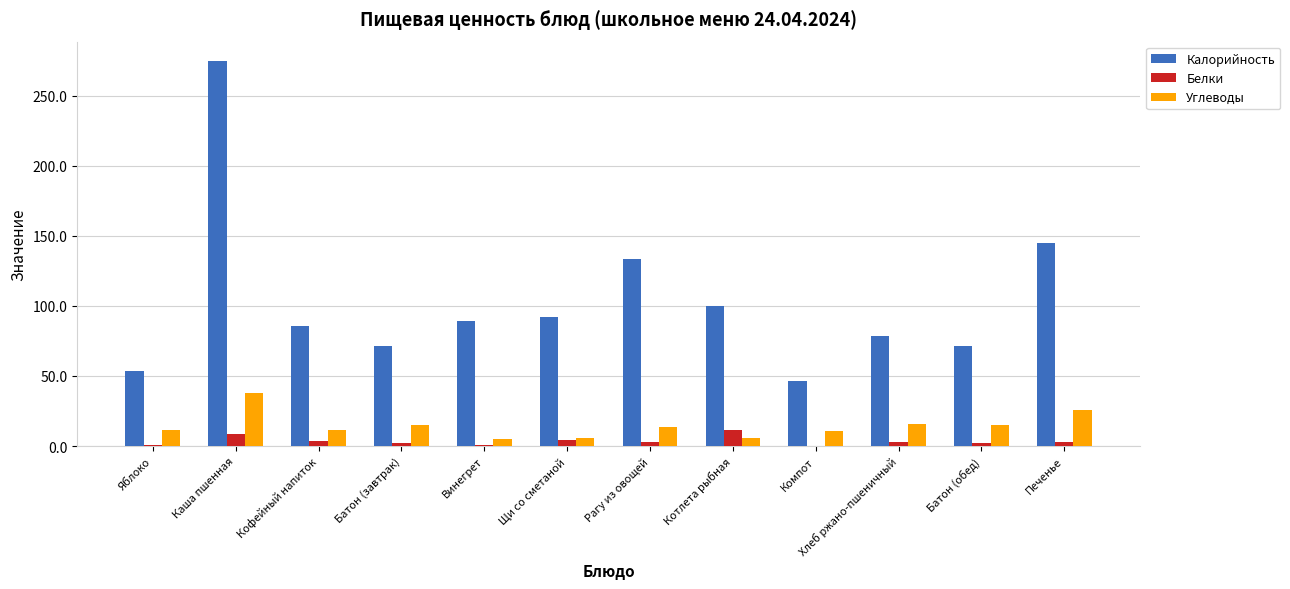

Which series changed the most between Рагу из овощей and Хлеб ржано-пшеничный?

Калорийность